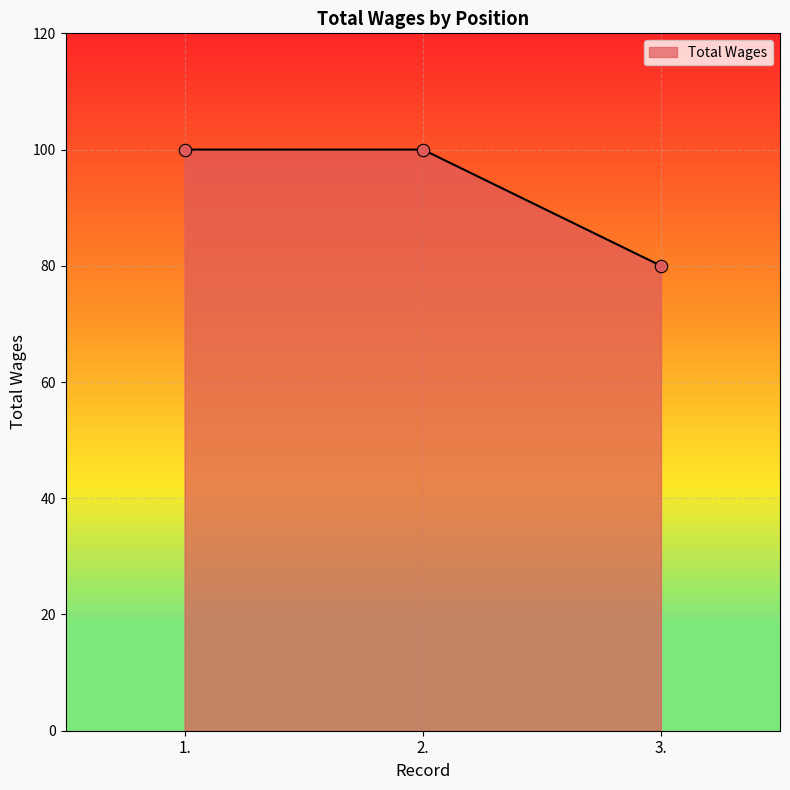

What is the change in value from 2. to 3.?

-20